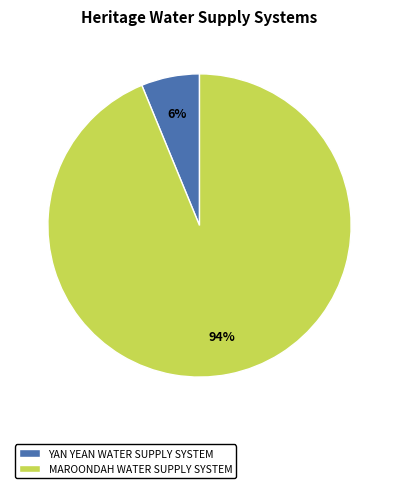

How many slices are in this pie chart?

2